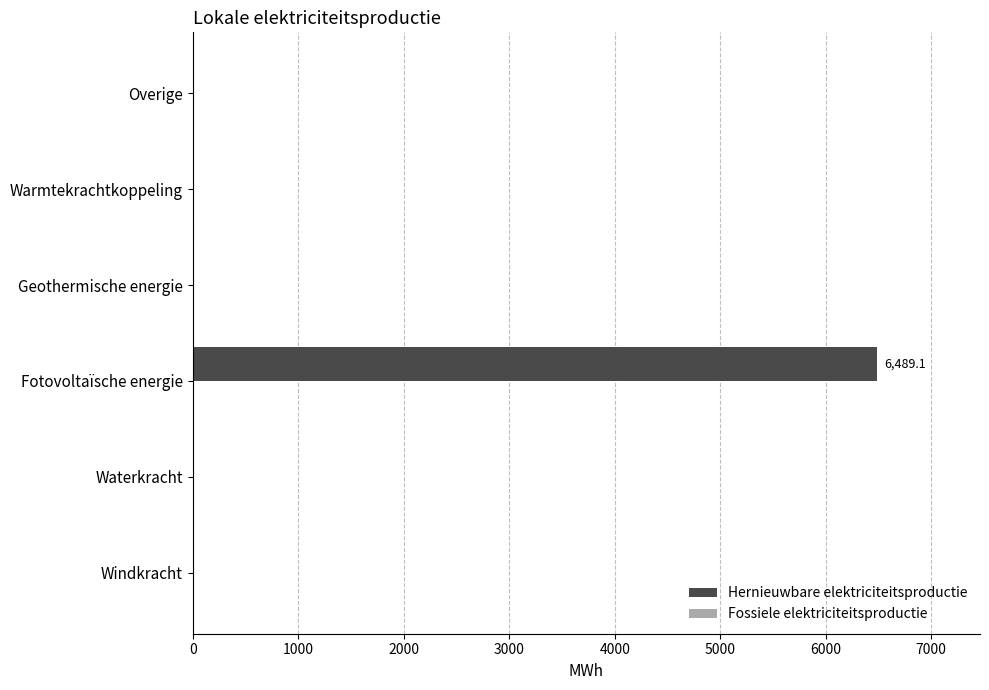

At which category does the chart reach its peak across all series?

Fotovoltaïsche energie